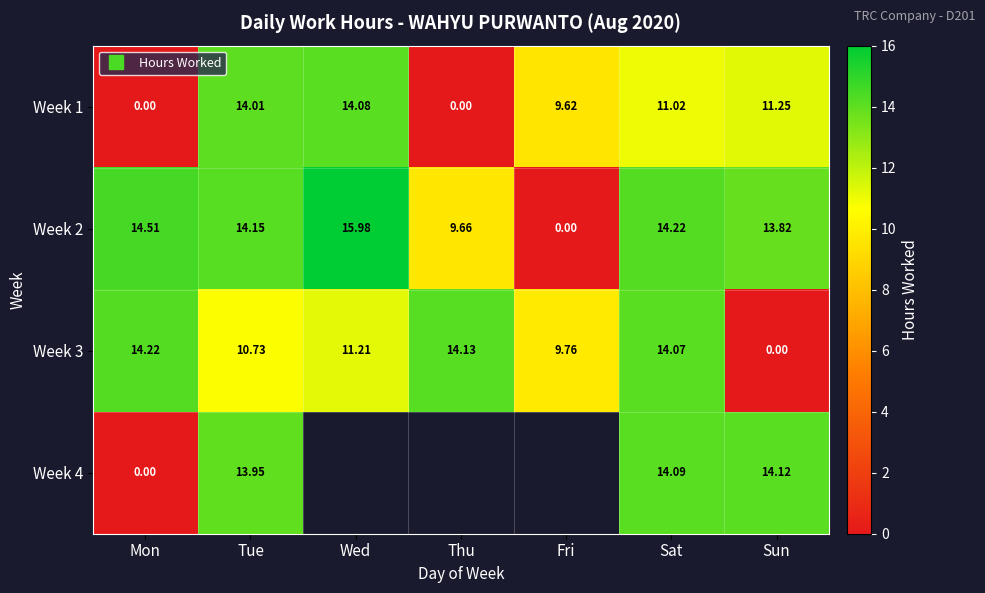

The Week 1 series shows 4.4 at Sun. True or false?

False